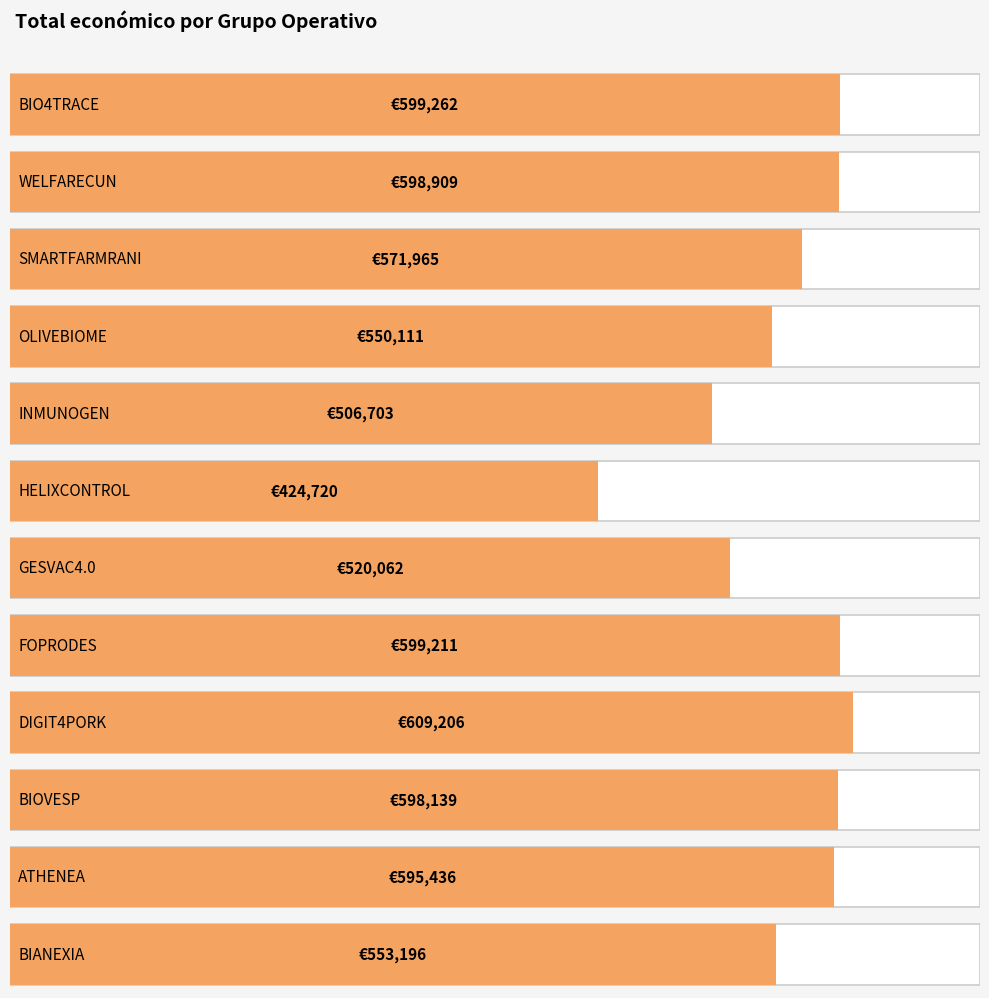

What is the sum of the values at BIANEXIA and GESVAC4.0?

1073258